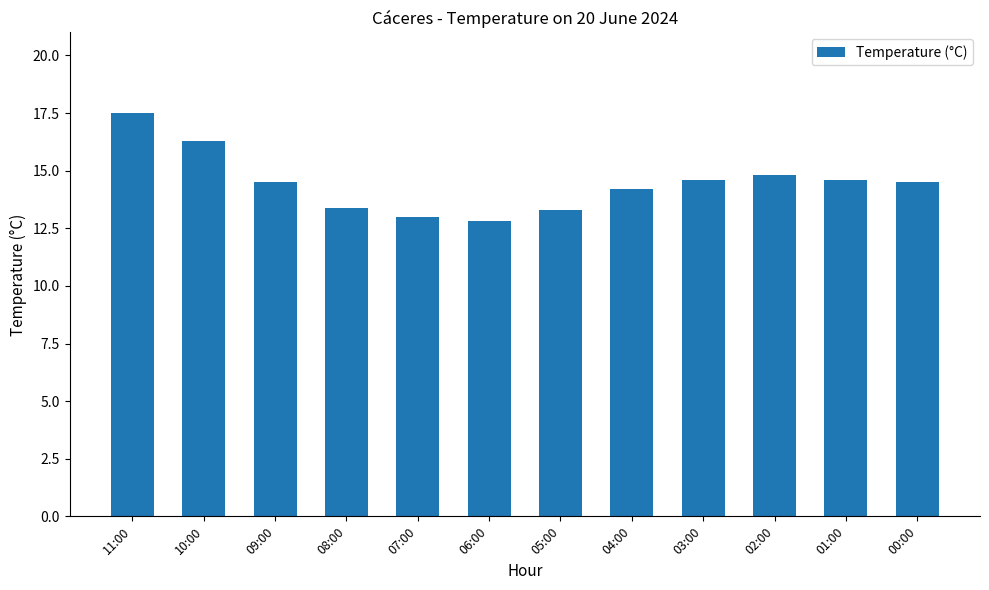

What is the average value?

14.5